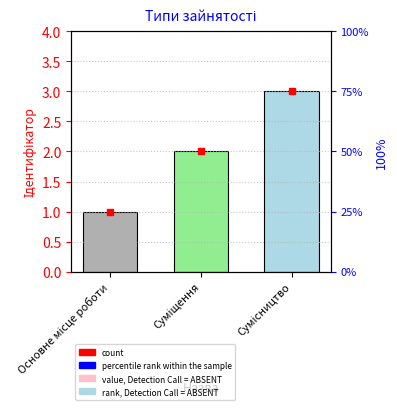

What position from the right is Суміщення?

2